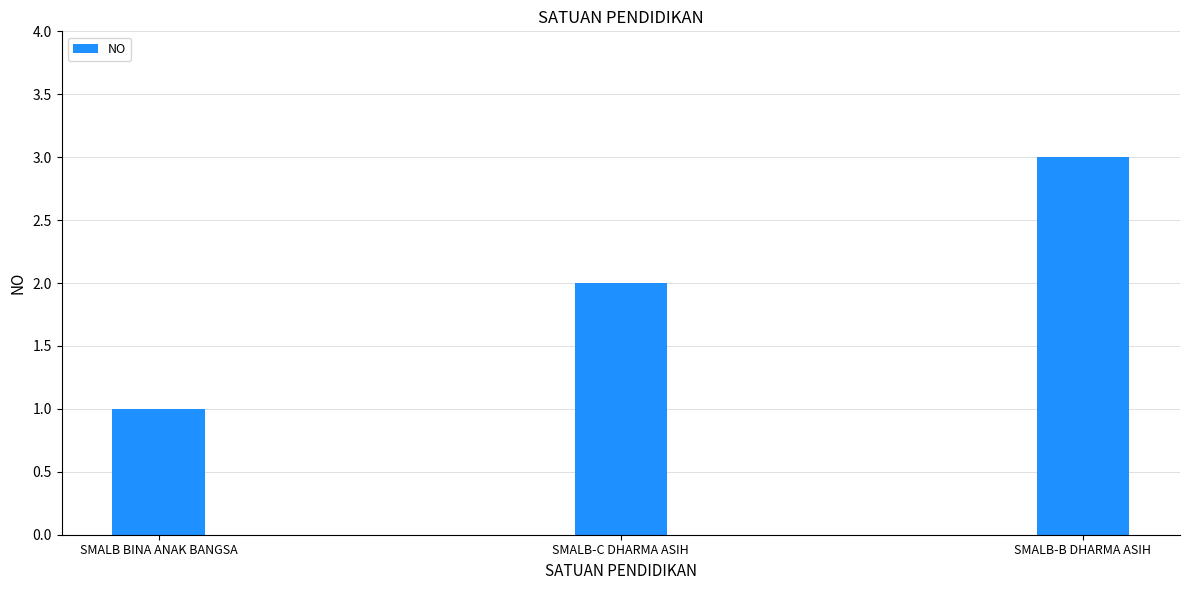

Rank the categories by value from highest to lowest.

SMALB-B DHARMA ASIH, SMALB-C DHARMA ASIH, SMALB BINA ANAK BANGSA